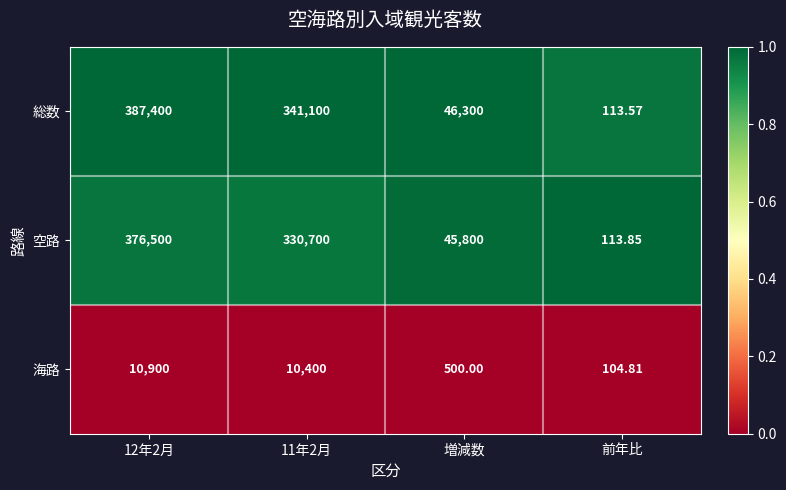

Between 12年2月 and 11年2月, which series saw the biggest shift?

総数